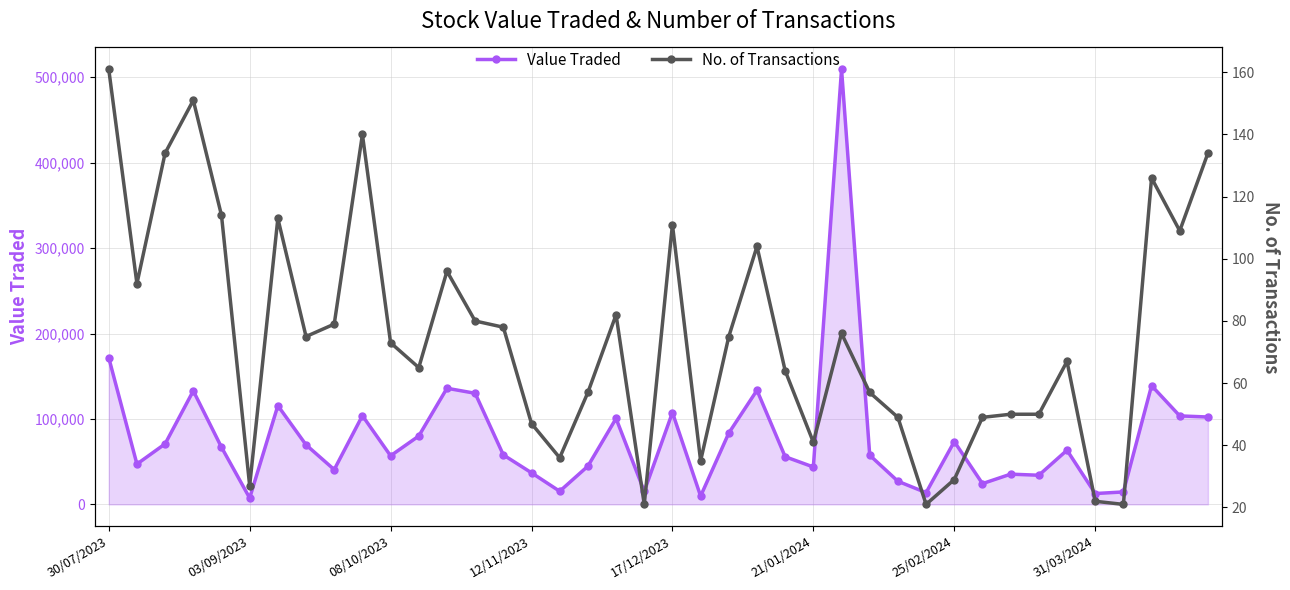

The value of Value Traded at 21/01/2024 is 43773. True or false?

True